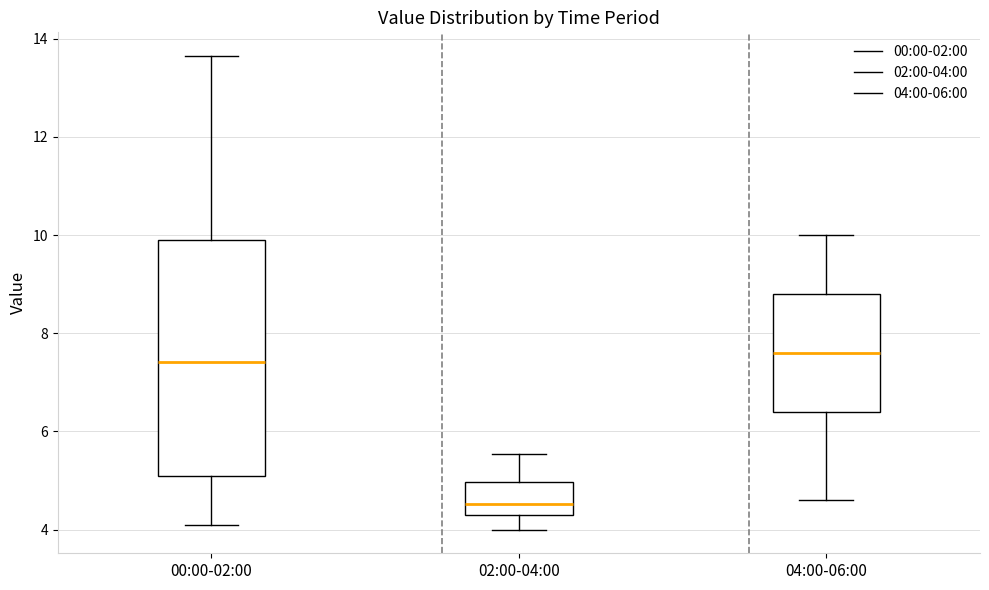

Where does the median line of the box for 00:00-02:00 sit on the y-axis? The values are not printed on the chart, so give them approximately, as read against the axis.

7.4